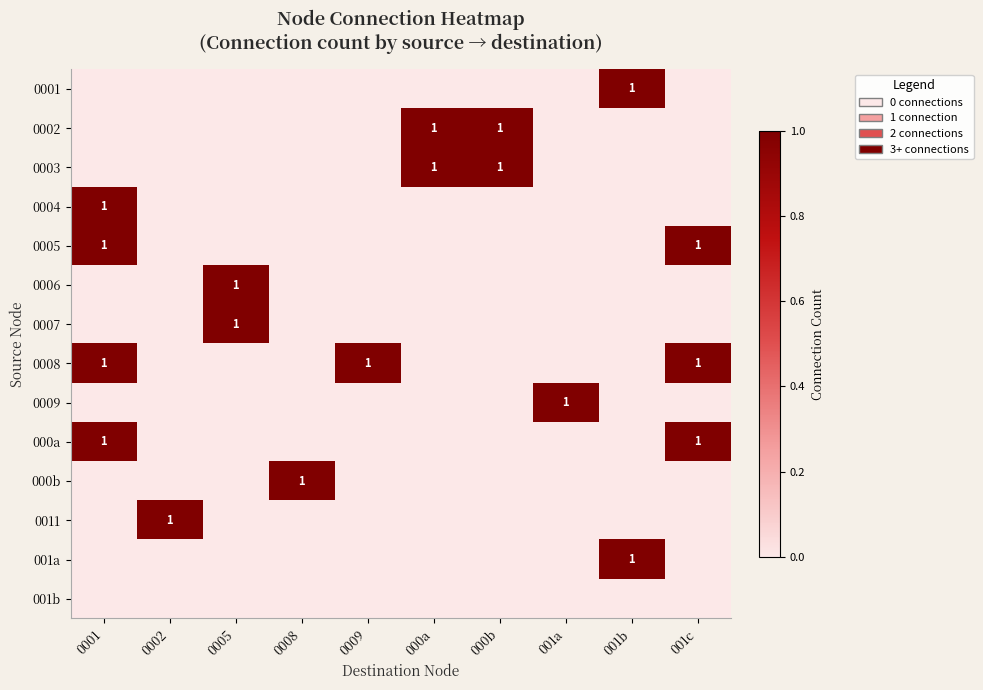

What is the sum of all 0003 values?

2